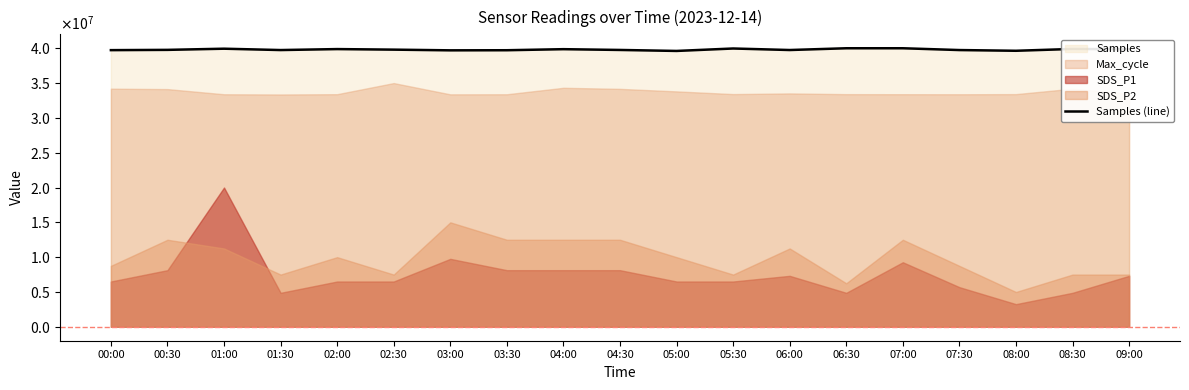

What is the ratio of the value at 07:30 to the value at 02:30?

1.0